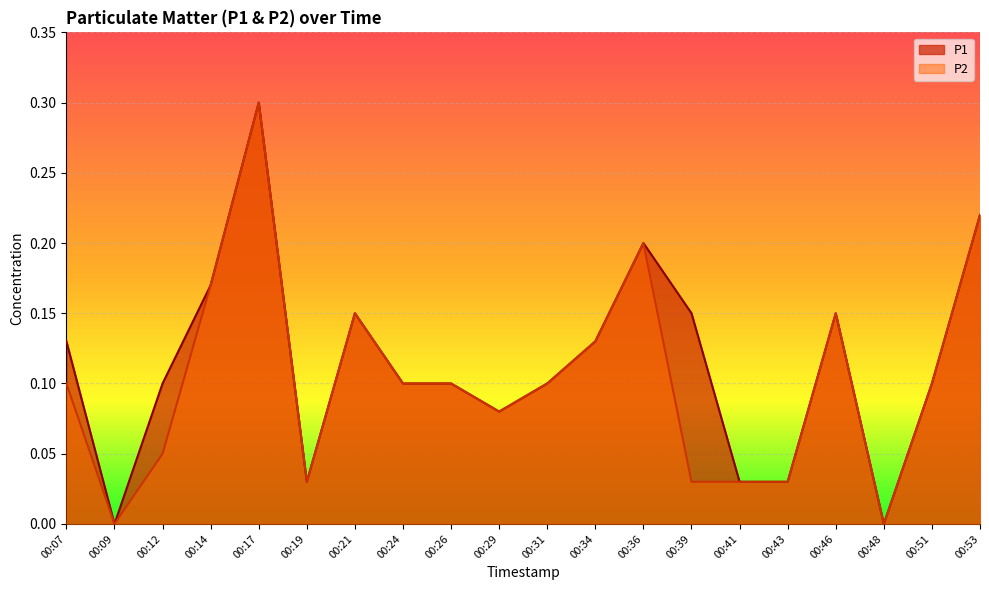

Reading left to right, list all the values displayed in this chart.

P1: 00:07=0.1	00:09=0.0	00:12=0.1	00:14=0.2	00:17=0.3	00:19=0.0	00:21=0.1	00:24=0.1	00:26=0.1	00:29=0.1	00:31=0.1	00:34=0.1	00:36=0.2	00:39=0.1	00:41=0.0	00:43=0.0	00:46=0.1	00:48=0.0	00:51=0.1	00:53=0.2
P2: 00:07=0.1	00:09=0.0	00:12=0.1	00:14=0.2	00:17=0.3	00:19=0.0	00:21=0.1	00:24=0.1	00:26=0.1	00:29=0.1	00:31=0.1	00:34=0.1	00:36=0.2	00:39=0.0	00:41=0.0	00:43=0.0	00:46=0.1	00:48=0.0	00:51=0.1	00:53=0.2